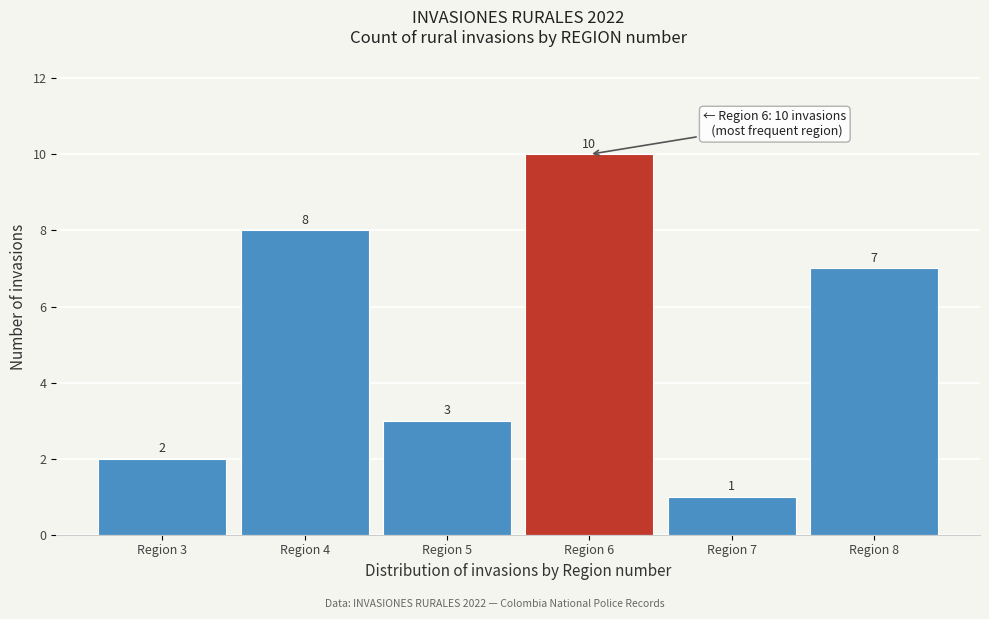

Reading left to right, transcribe this chart: for each bar, give the range it covers on the x-axis and its height.

2.5 to 3.5: 2
3.5 to 4.5: 8
4.5 to 5.5: 3
5.5 to 6.5: 10
6.5 to 7.5: 1
7.5 to 8.5: 7